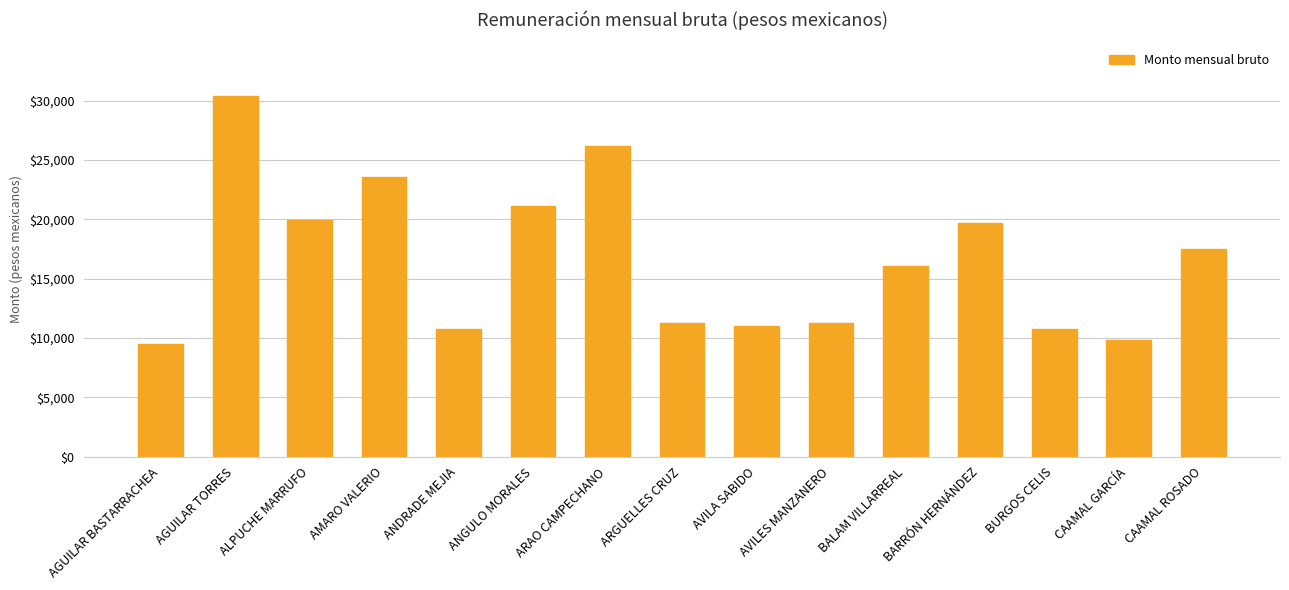

Is it true that the value at BARRÓN HERNÁNDEZ is 19723.3?

True